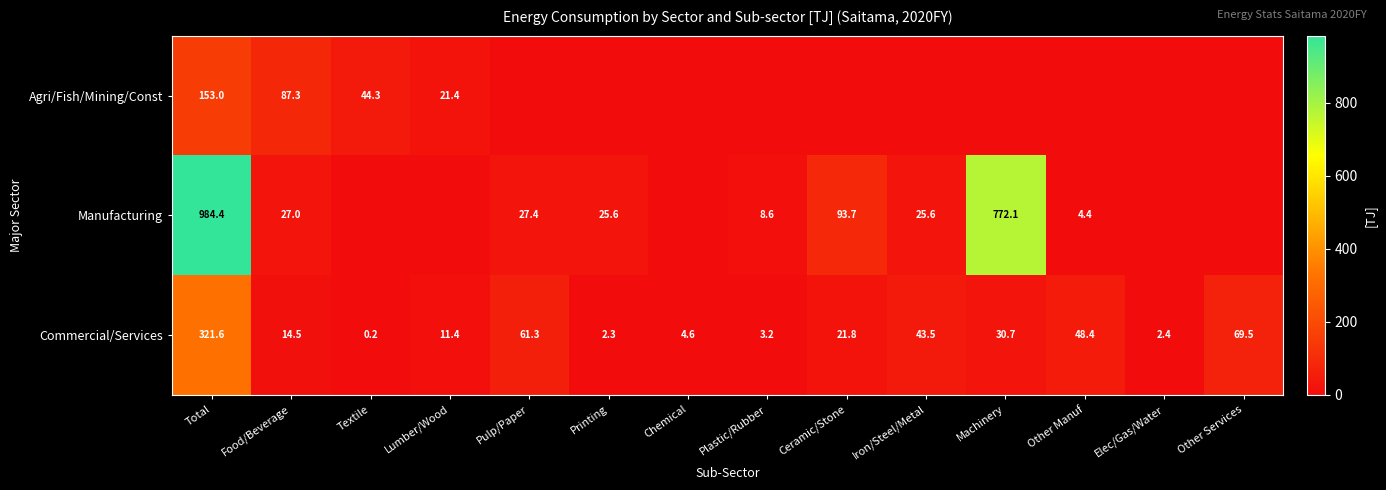

Where is Commercial/Services nearest to the value 160?

Other Services